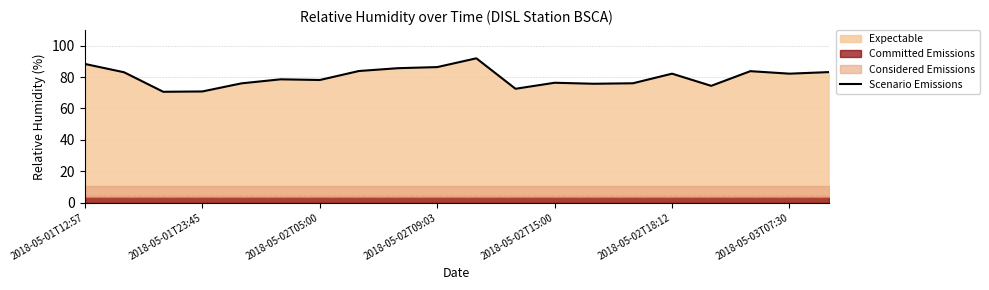

The Scenario Emissions series shows 78.2 at 2018-05-02T05:00. True or false?

True